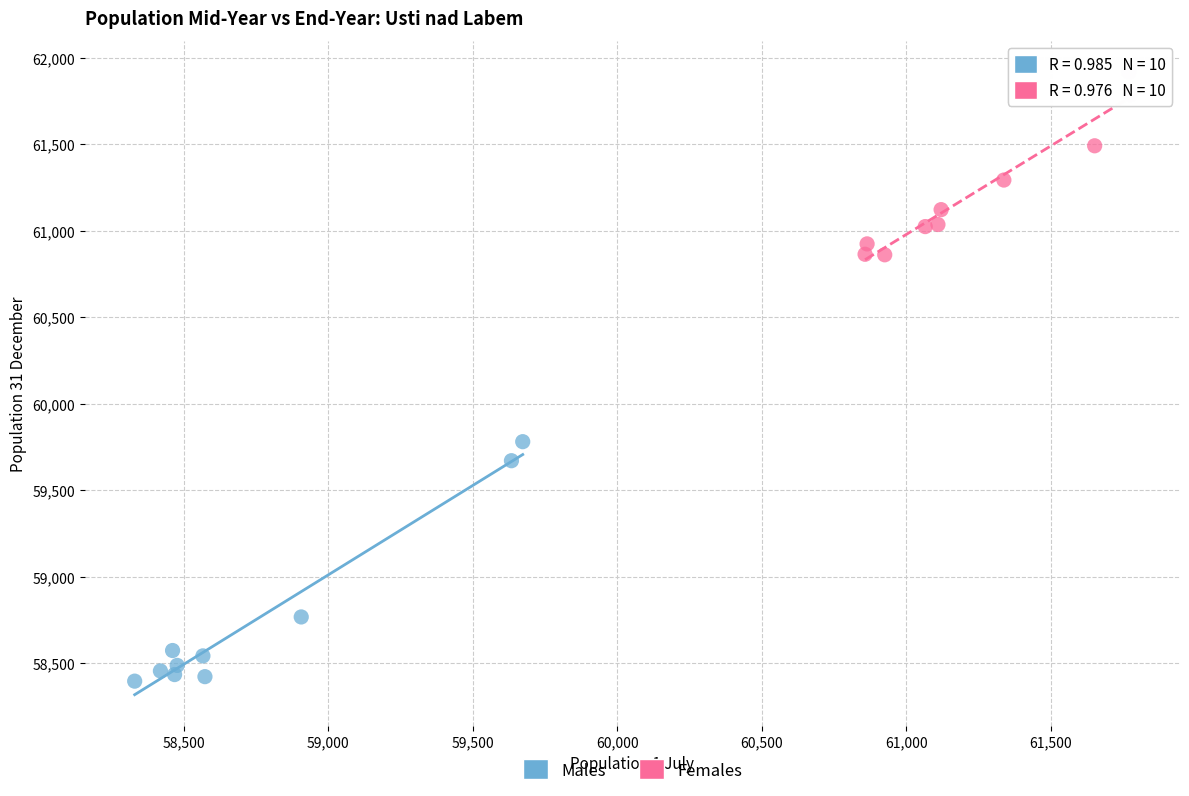

Which series has the widest spread of Y values?

Males